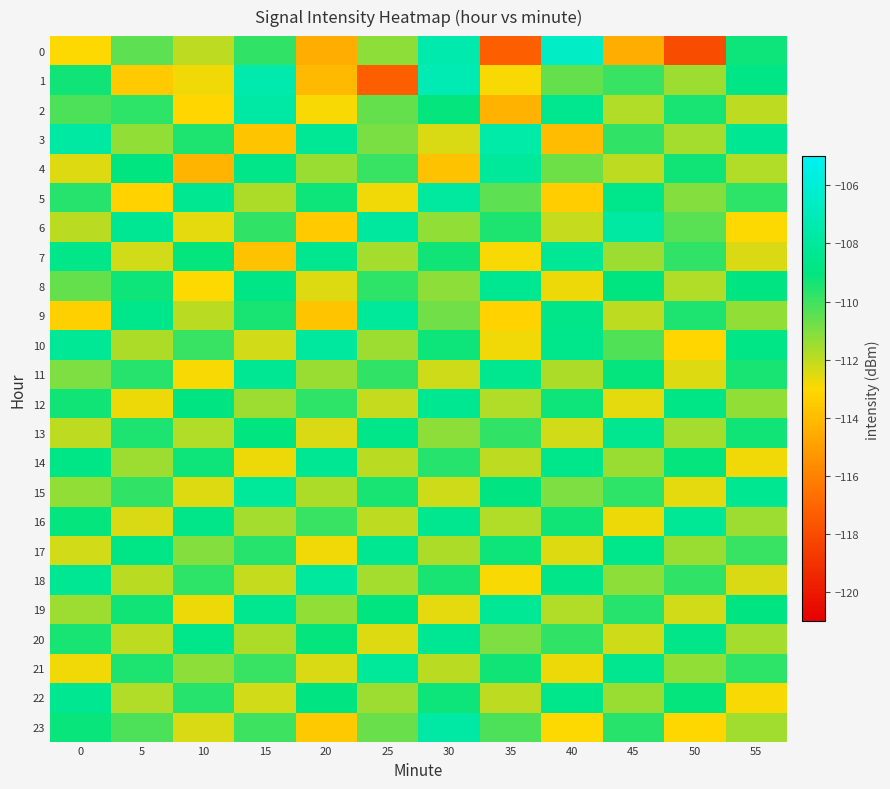

Which series has the largest total across all categories?

10